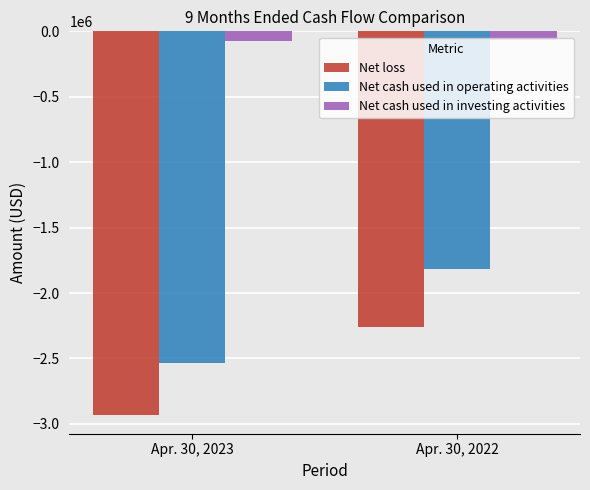

What is the sum of all Net loss values?

-5187000